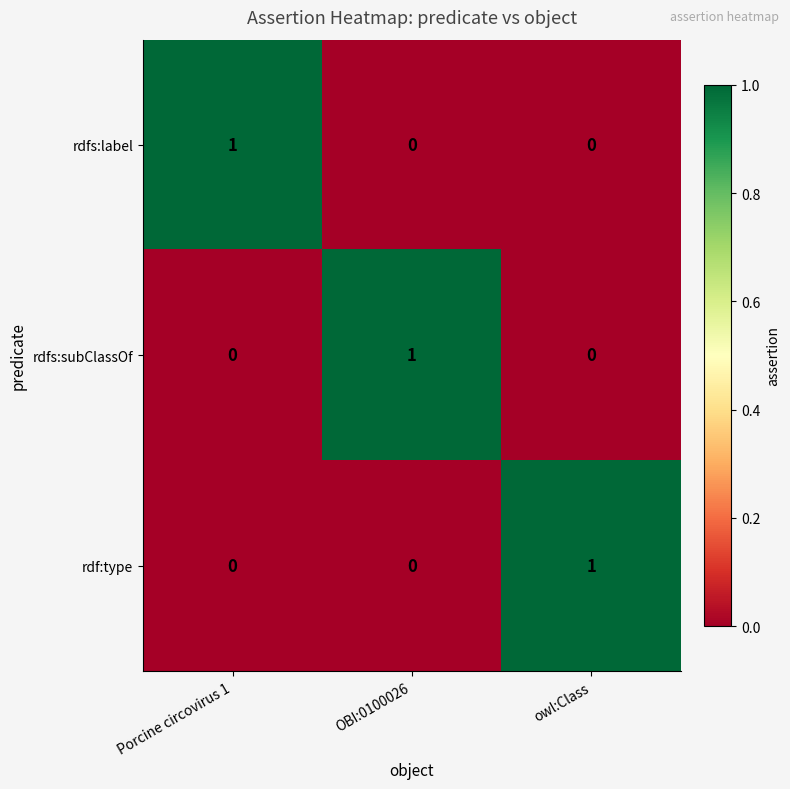

Reading right to left, what are all the values shown in this chart?

rdfs:label: 0	0	1
rdfs:subClassOf: 0	1	0
rdf:type: 1	0	0